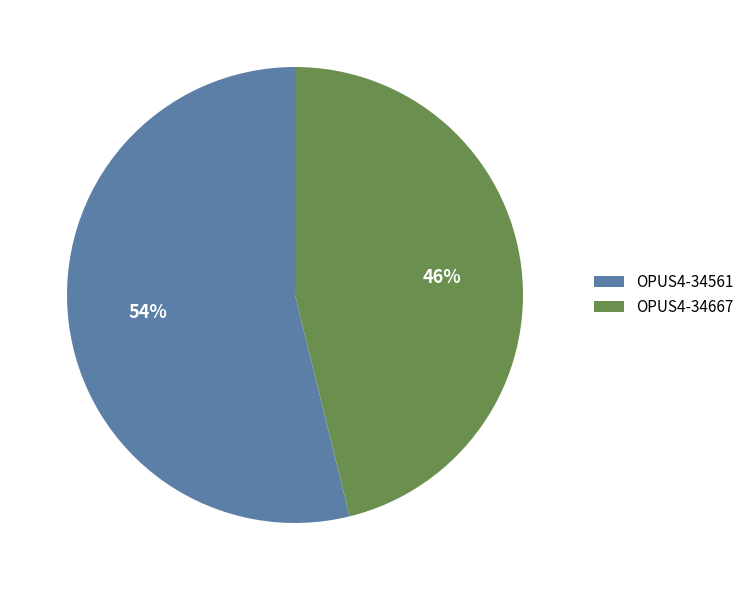

To the nearest percent, what is the difference between the OPUS4-34561 and OPUS4-34667 slice percentages?

8%